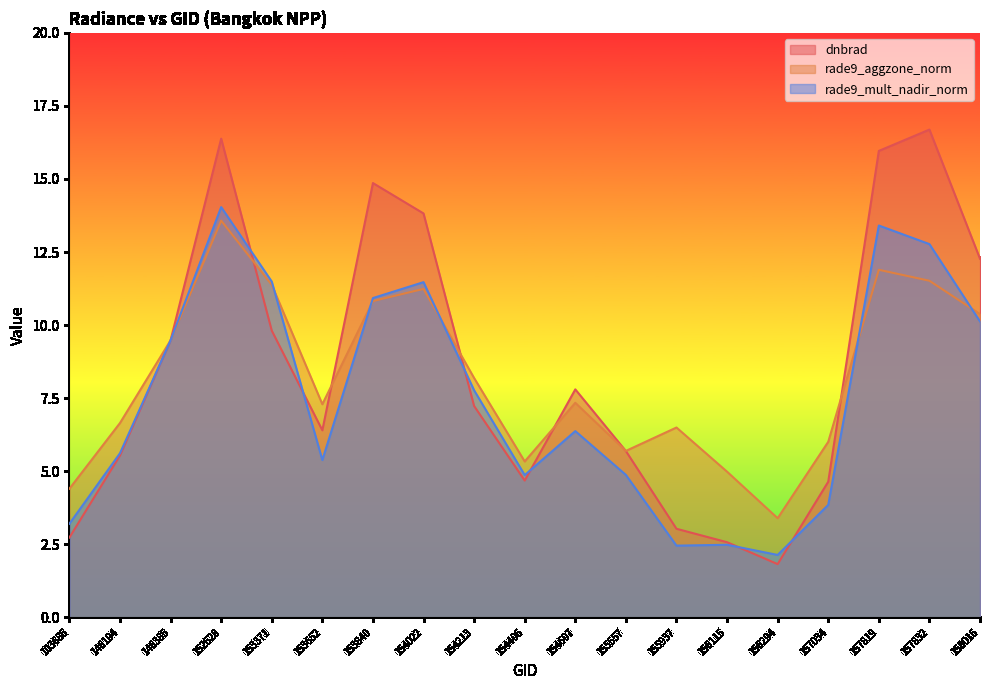

Reading left to right, transcribe all the data shown in this chart.

dnbrad: 2.7	5.5	9.5	16.4	9.8	6.4	14.9	13.8	7.2	4.7	7.8	5.7	3.0	2.6	1.8	4.6	16.0	16.7	12.3
rade9_aggzone_norm: 4.4	6.6	9.5	13.6	11.4	7.3	10.8	11.2	8.2	5.3	7.3	5.7	6.5	5.0	3.4	6.0	11.9	11.5	10.4
rade9_mult_nadir_norm: 3.2	5.6	9.5	14.0	11.5	5.4	10.9	11.5	7.8	4.9	6.4	4.9	2.5	2.5	2.1	3.8	13.4	12.8	10.1